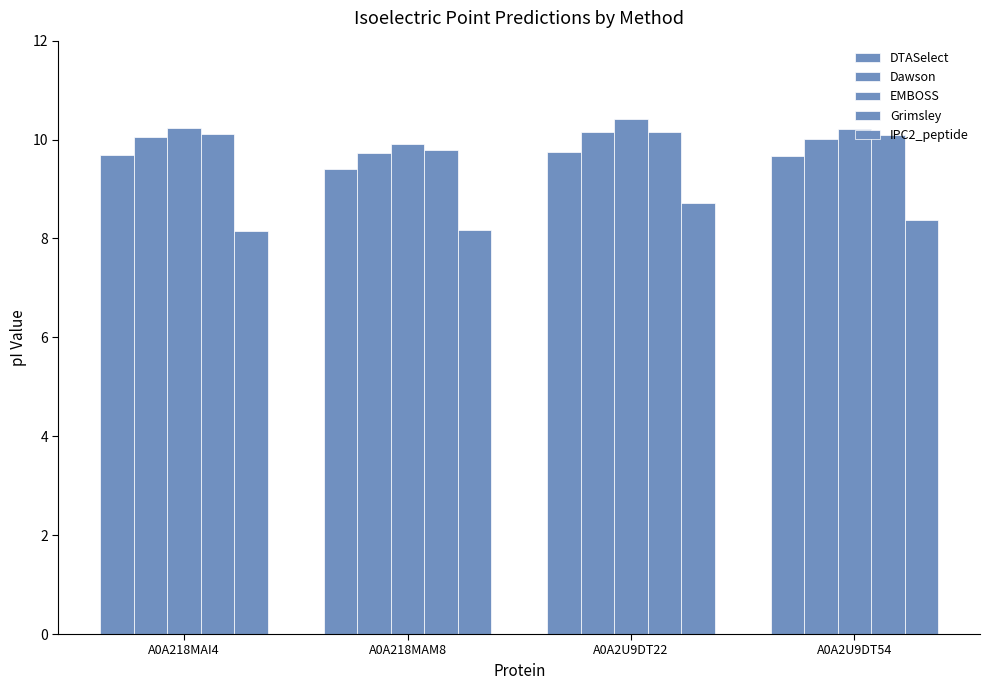

What is the average value of the Grimsley series?

10.0